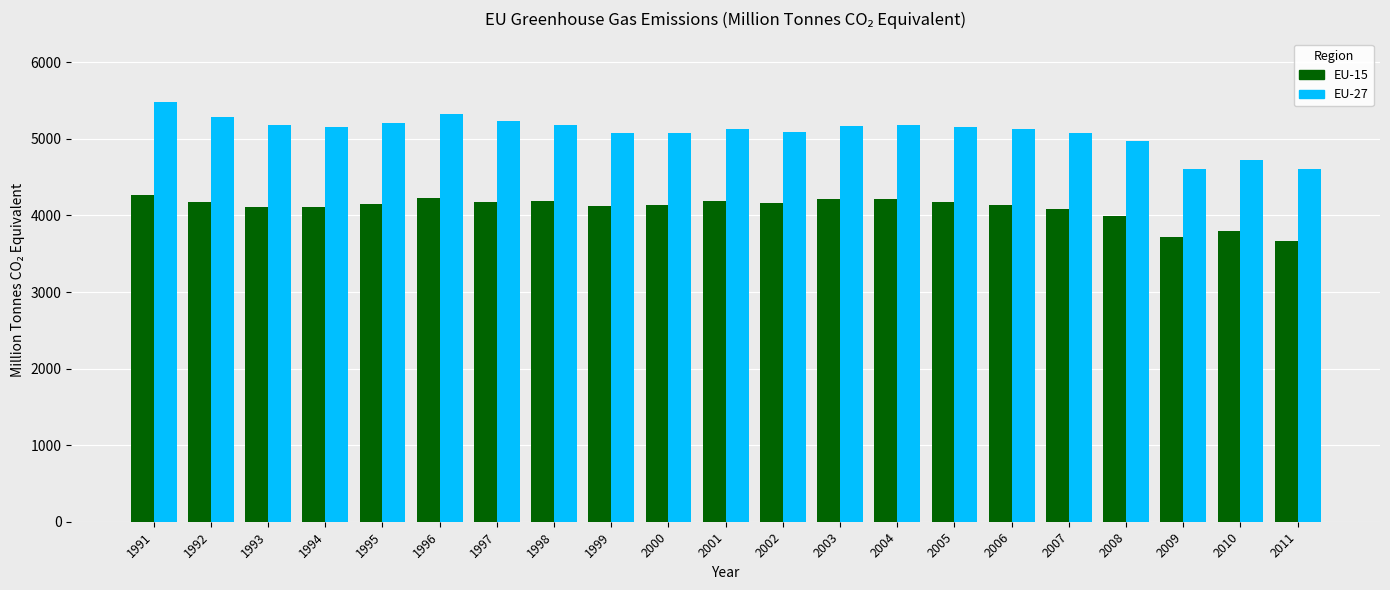

What is the maximum value shown in the chart?

5485.2